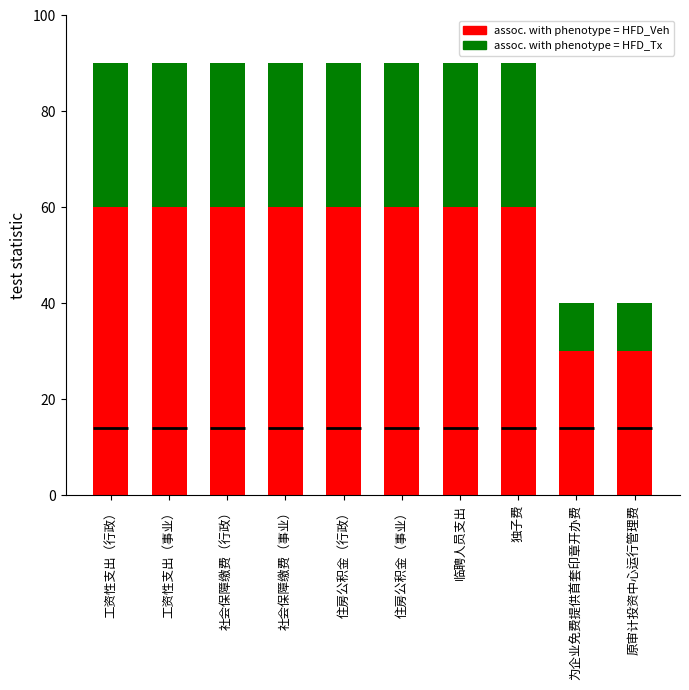

List the series in order of their overall mean, lowest first.

assoc. with phenotype = HFD_Tx, assoc. with phenotype = HFD_Veh